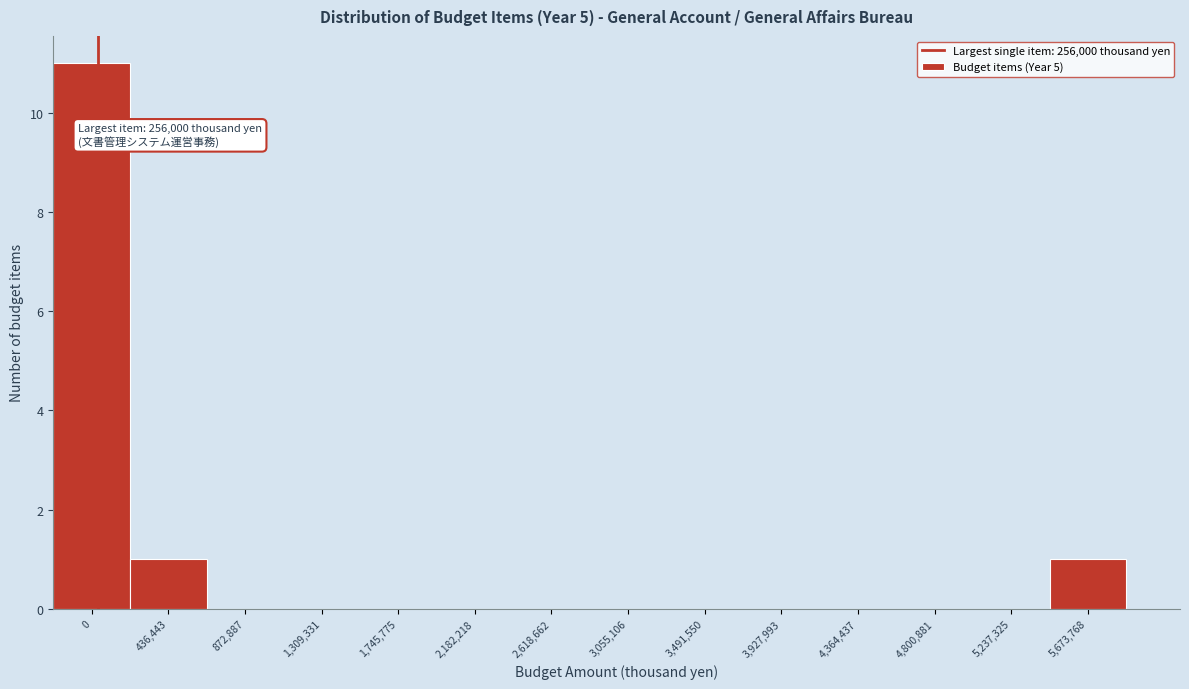

Reading right to left, extract all data points from this chart.

5,673,768=1	5,237,325=0	4,800,881=0	4,364,437=0	3,927,993=0	3,491,550=0	3,055,106=0	2,618,662=0	2,182,218=0	1,745,775=0	1,309,331=0	872,887=0	436,443=1	0=11